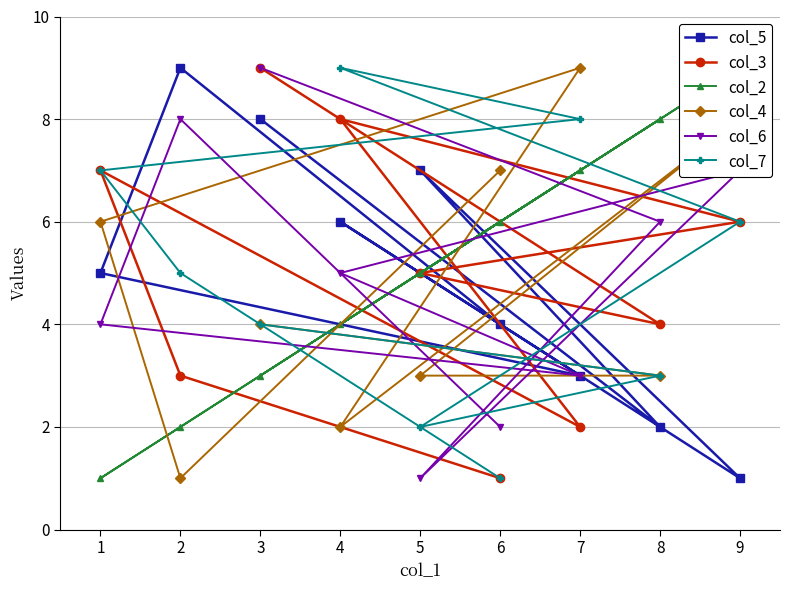

The value of col_4 at 5 is 1. True or false?

False